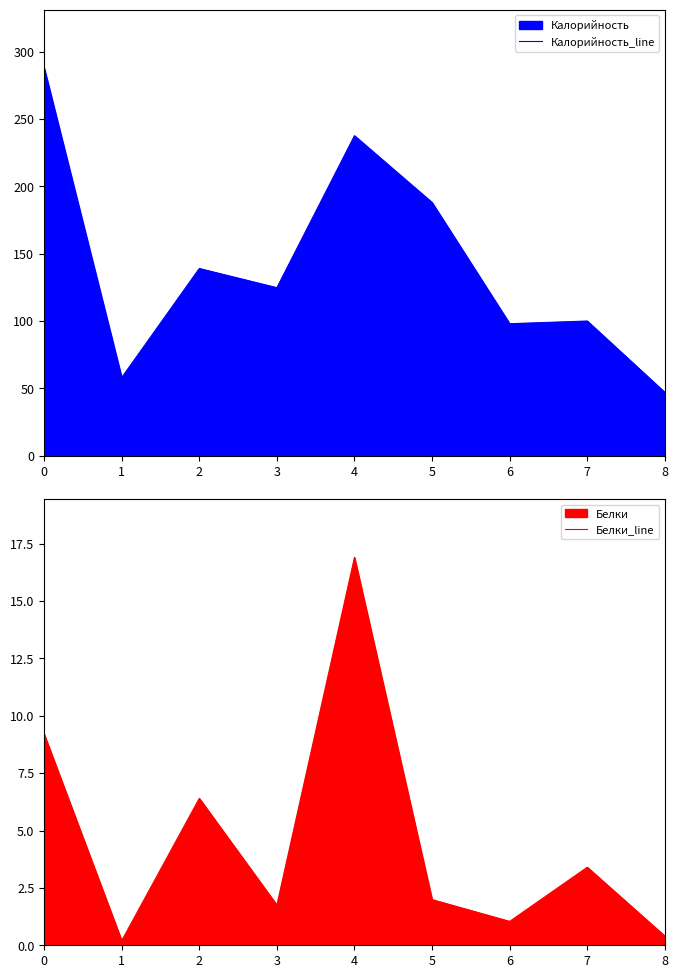

What is the minimum value shown in the chart?

0.2